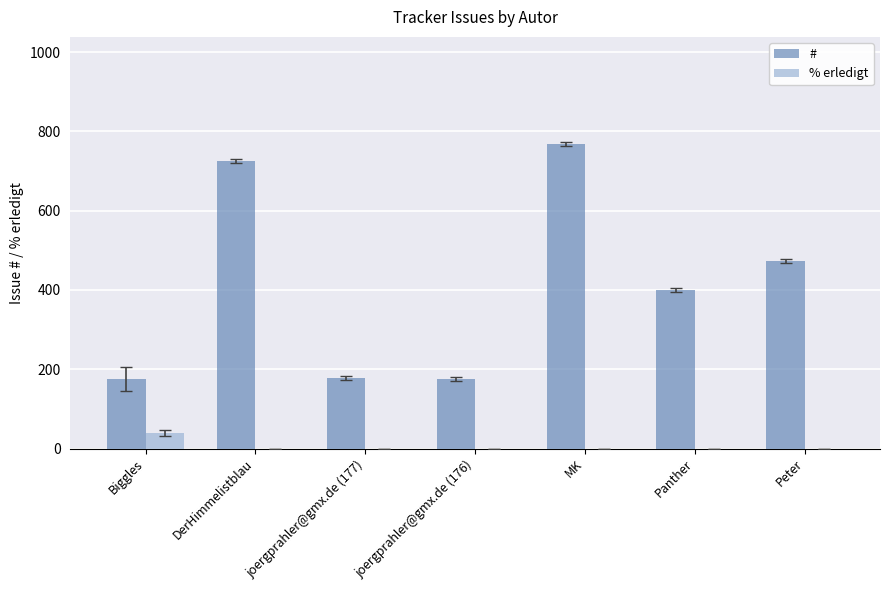

What are all the series names shown in the legend?

#, % erledigt